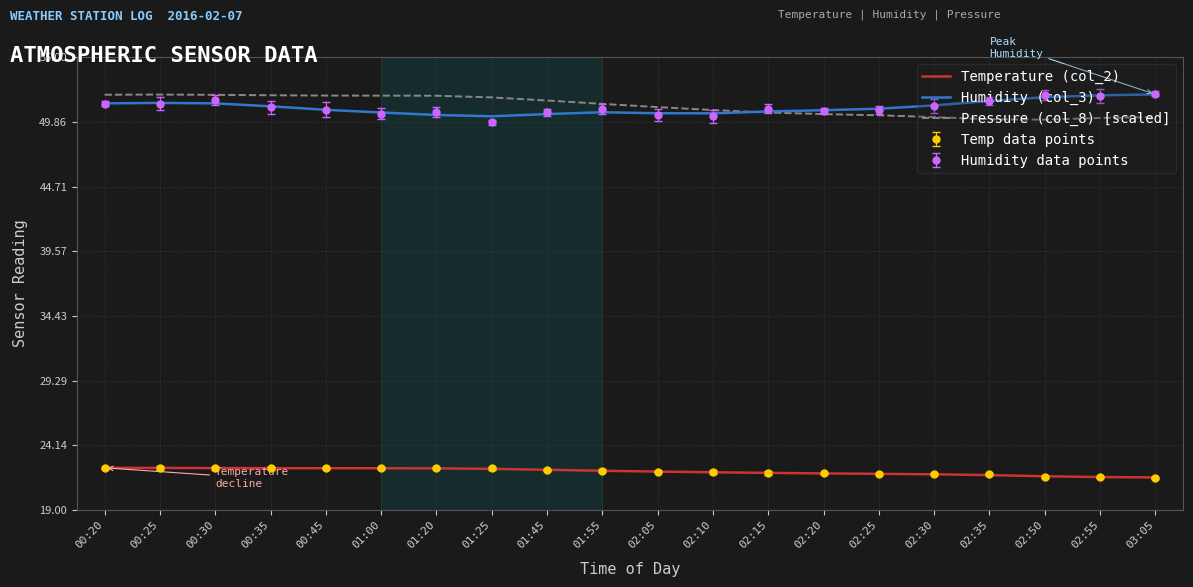

Is it true that Humidity (col_3) equals 17.0 at 01:55?

False